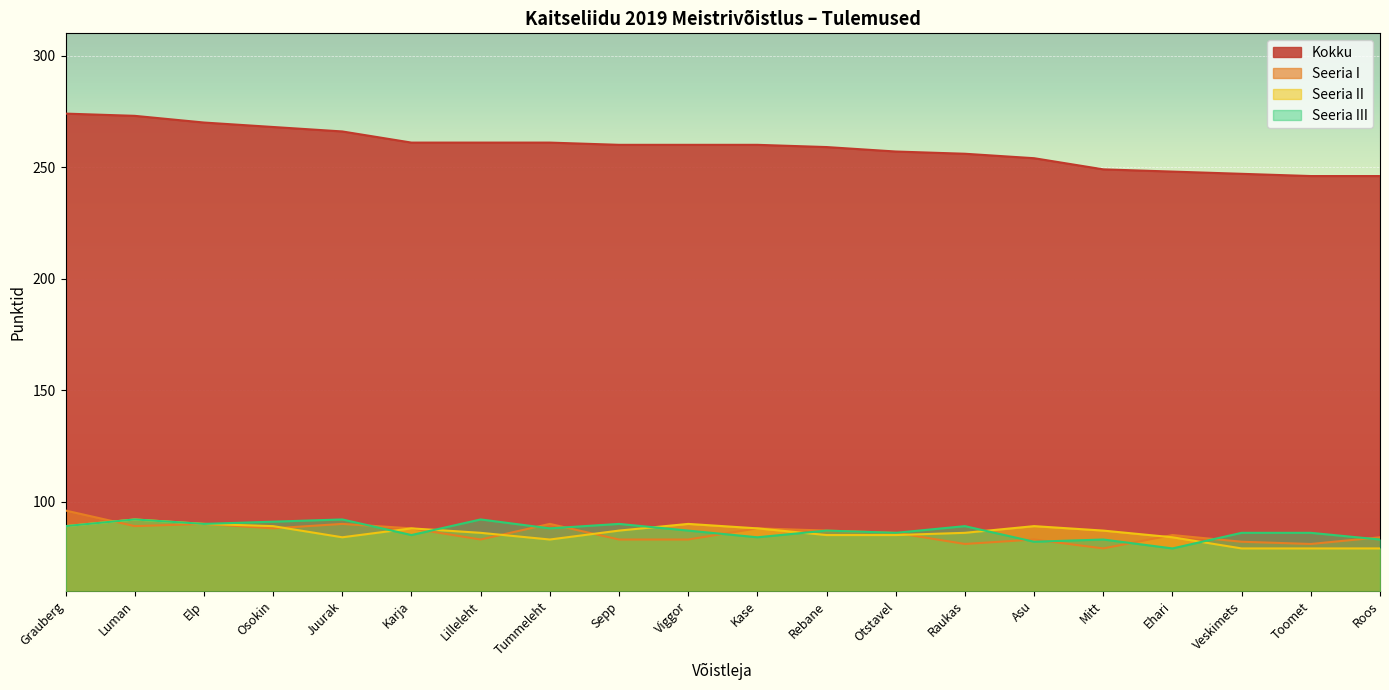

Reading left to right, what are all the values shown in this chart?

Kokku: Grauberg=274	Luman=273	Elp=270	Osokin=268	Juurak=266	Karja=261	Lilleleht=261	Tummeleht=261	Sepp=260	Viggor=260	Kase=260	Rebane=259	Otstavel=257	Raukas=256	Asu=254	Mitt=249	Ehari=248	Veskimets=247	Toomet=246	Roos=246
Seeria I: Grauberg=96	Luman=89	Elp=90	Osokin=88	Juurak=90	Karja=88	Lilleleht=83	Tummeleht=90	Sepp=83	Viggor=83	Kase=88	Rebane=87	Otstavel=86	Raukas=81	Asu=83	Mitt=79	Ehari=85	Veskimets=82	Toomet=81	Roos=84
Seeria II: Grauberg=89	Luman=92	Elp=90	Osokin=89	Juurak=84	Karja=88	Lilleleht=86	Tummeleht=83	Sepp=87	Viggor=90	Kase=88	Rebane=85	Otstavel=85	Raukas=86	Asu=89	Mitt=87	Ehari=84	Veskimets=79	Toomet=79	Roos=79
Seeria III: Grauberg=89	Luman=92	Elp=90	Osokin=91	Juurak=92	Karja=85	Lilleleht=92	Tummeleht=88	Sepp=90	Viggor=87	Kase=84	Rebane=87	Otstavel=86	Raukas=89	Asu=82	Mitt=83	Ehari=79	Veskimets=86	Toomet=86	Roos=83